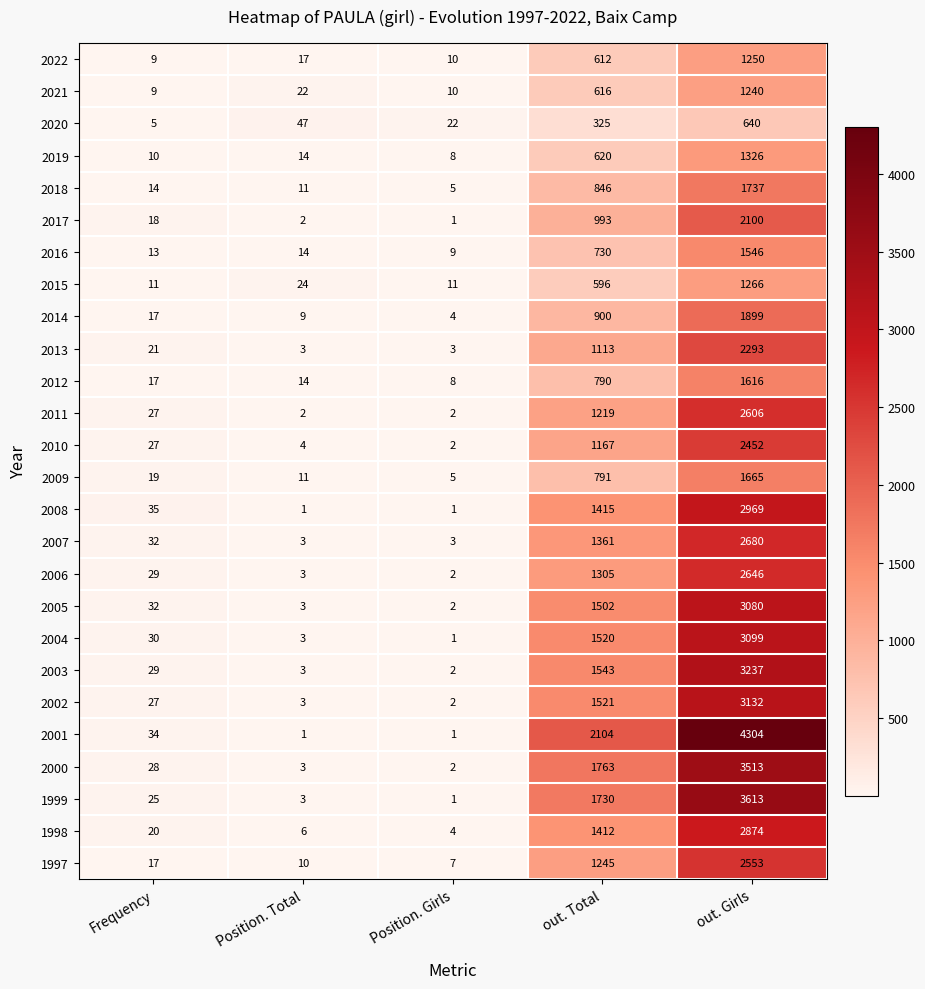

What is the average value of the 2012 series?

489